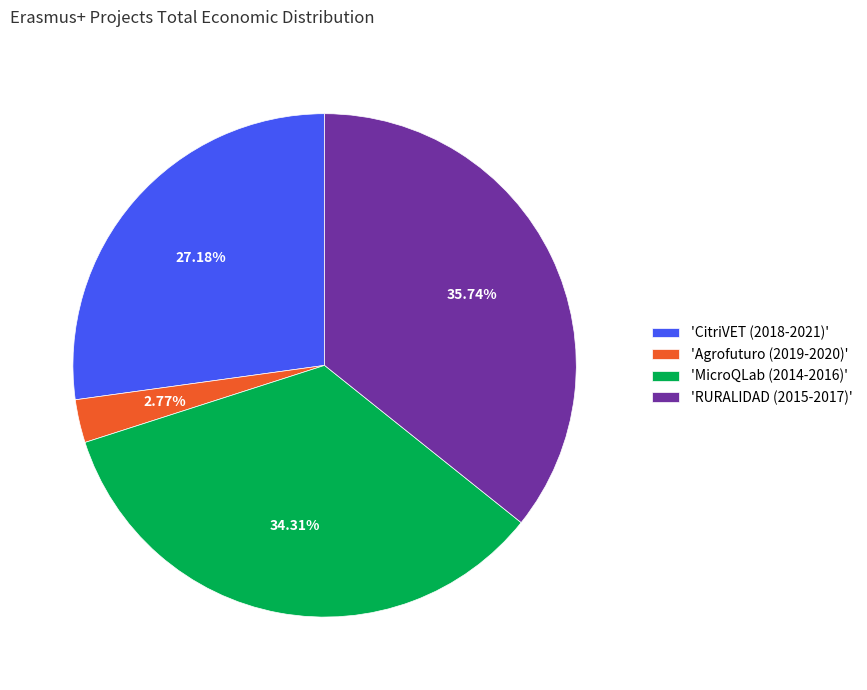

Approximately how many times larger is the value at 'MicroQLab (2014-2016)' compared to 'RURALIDAD (2015-2017)'?

1.0